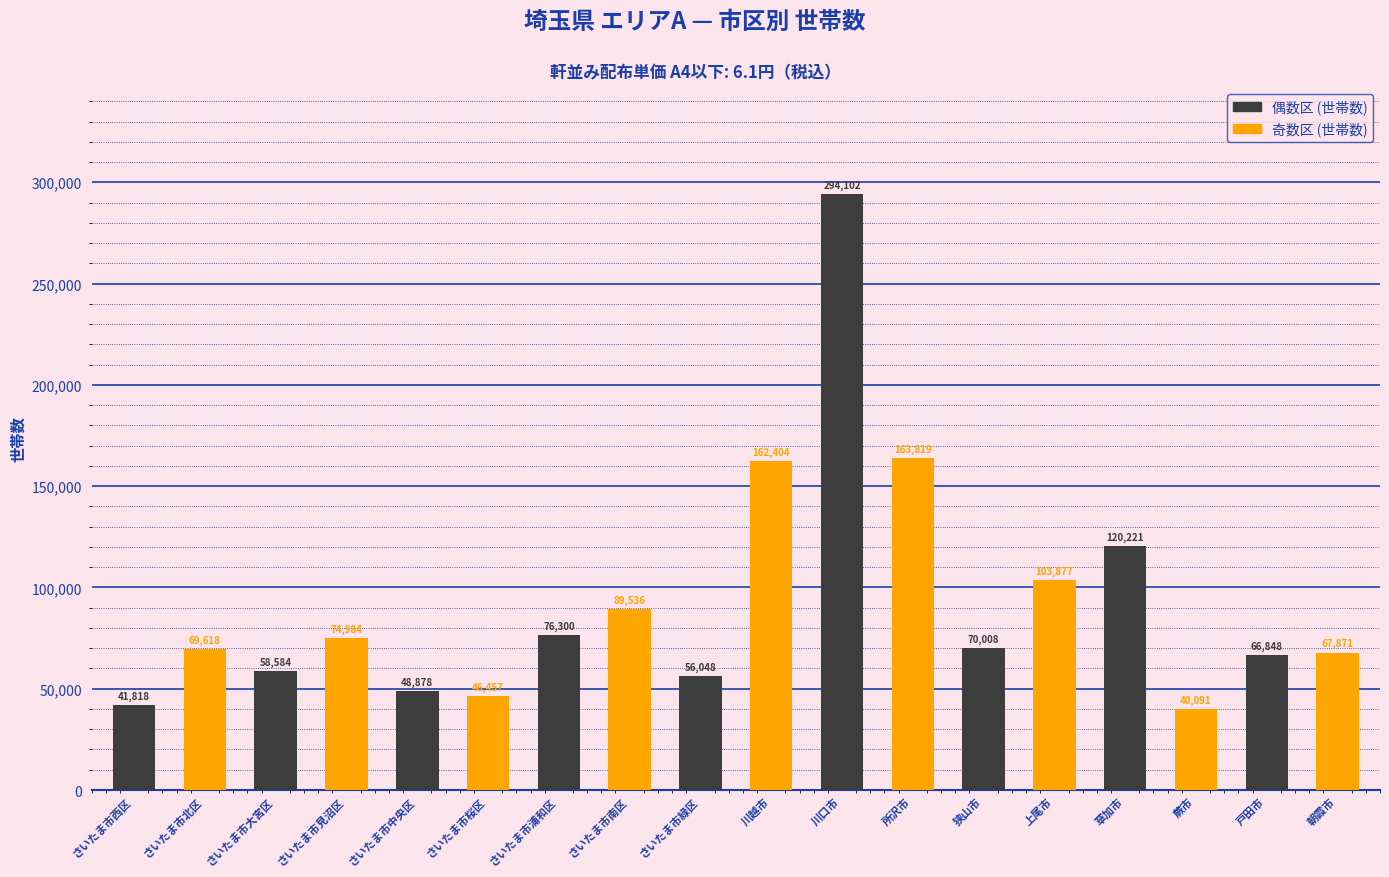

What is the sum of all 奇数区 (世帯数) values?

818657